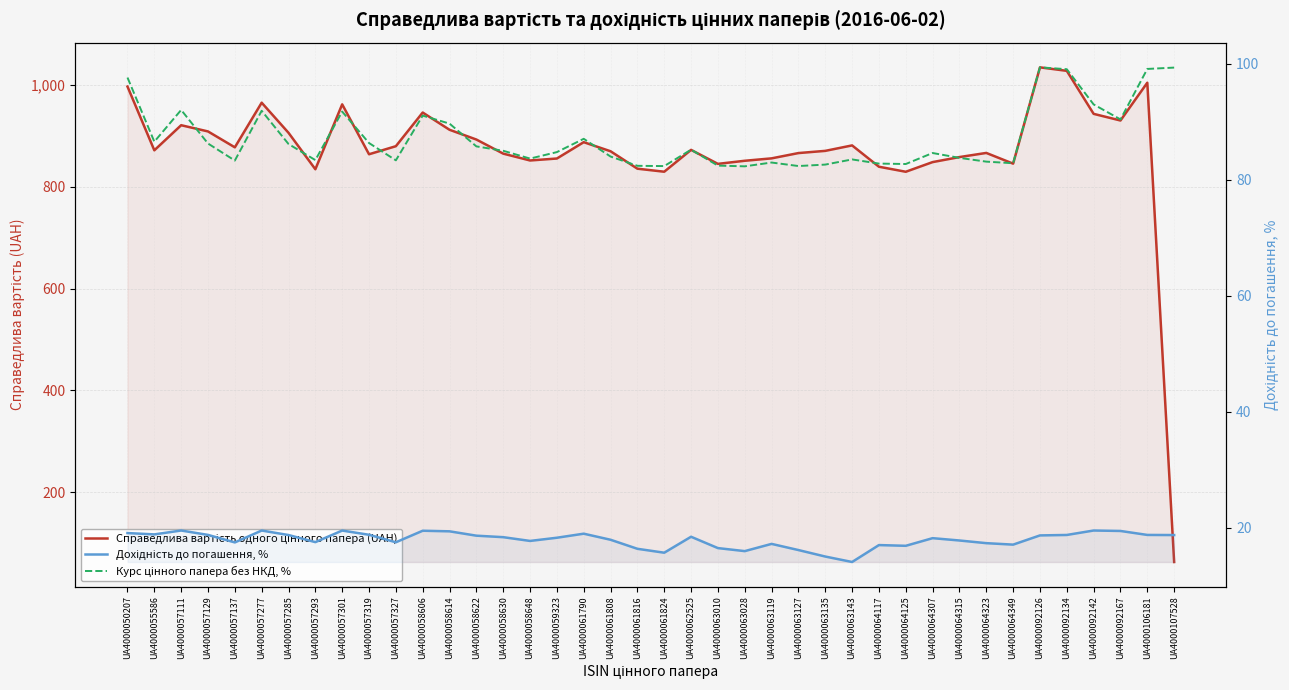

At which label does Дохідність до погашення, % first exceed 18?

UA4000050207